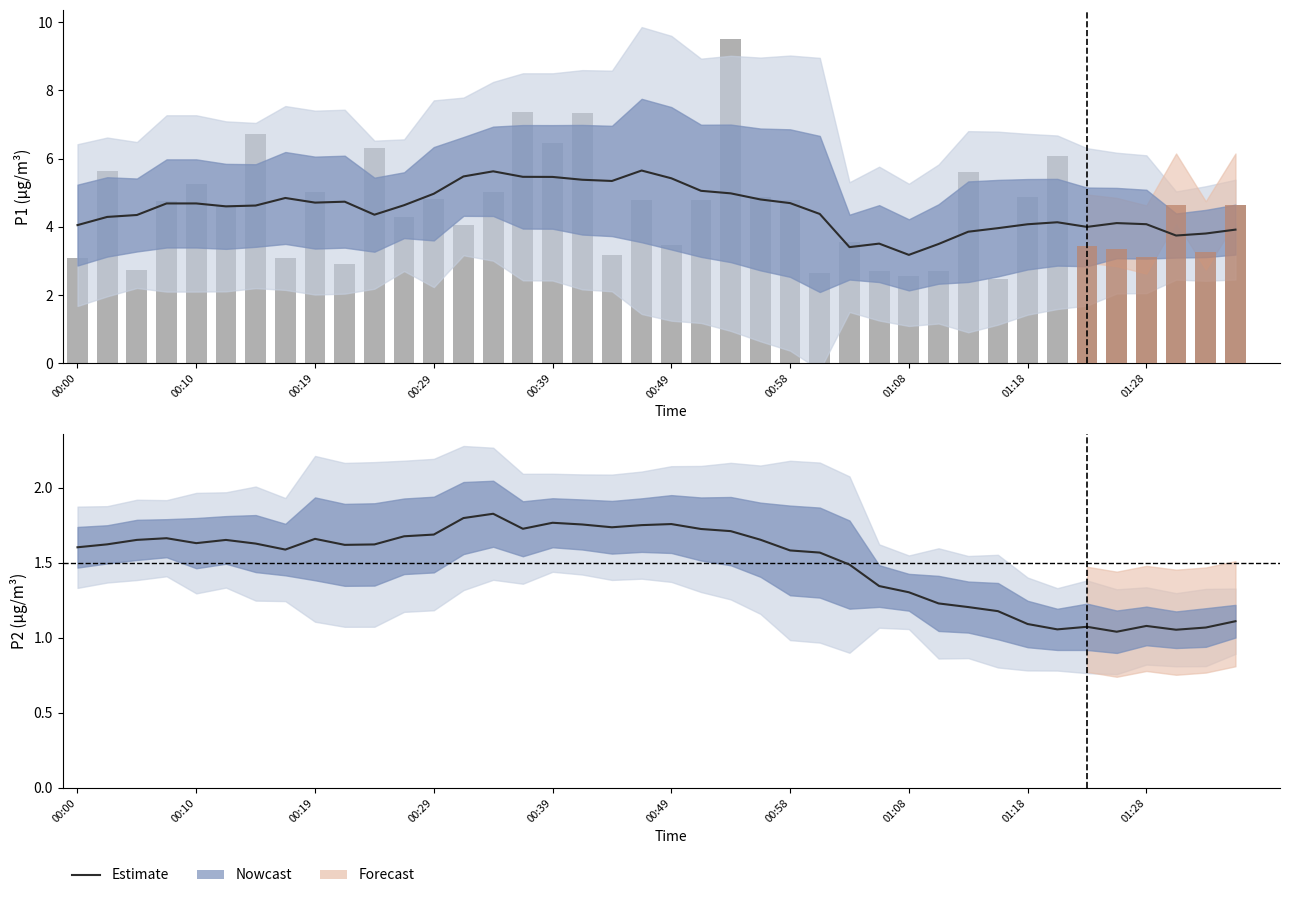

How many values in the P1 raw series are below 4?

16